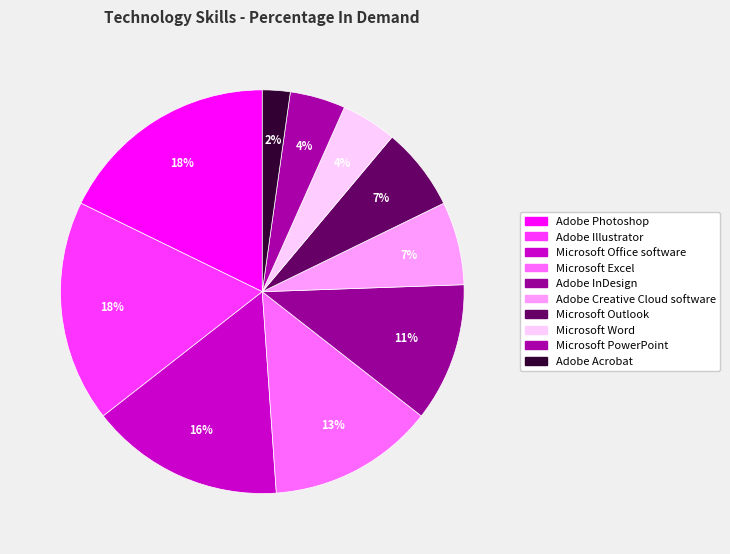

What is the largest slice in the pie chart?

Adobe Photoshop